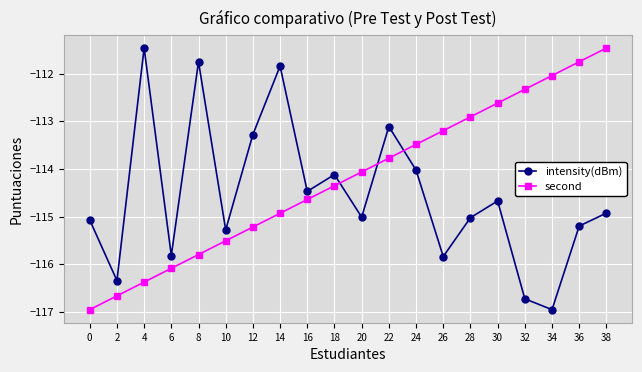

Reading left to right, transcribe all the data shown in this chart.

intensity(dBm): 0=-115.1	2=-116.3	4=-111.5	6=-115.8	8=-111.8	10=-115.3	12=-113.3	14=-111.8	16=-114.5	18=-114.1	20=-115.0	22=-113.1	24=-114.0	26=-115.8	28=-115.0	30=-114.7	32=-116.7	34=-117.0	36=-115.2	38=-114.9
second: 0=-117.0	2=-116.7	4=-116.4	6=-116.1	8=-115.8	10=-115.5	12=-115.2	14=-114.9	16=-114.6	18=-114.4	20=-114.1	22=-113.8	24=-113.5	26=-113.2	28=-112.9	30=-112.6	32=-112.3	34=-112.0	36=-111.8	38=-111.5